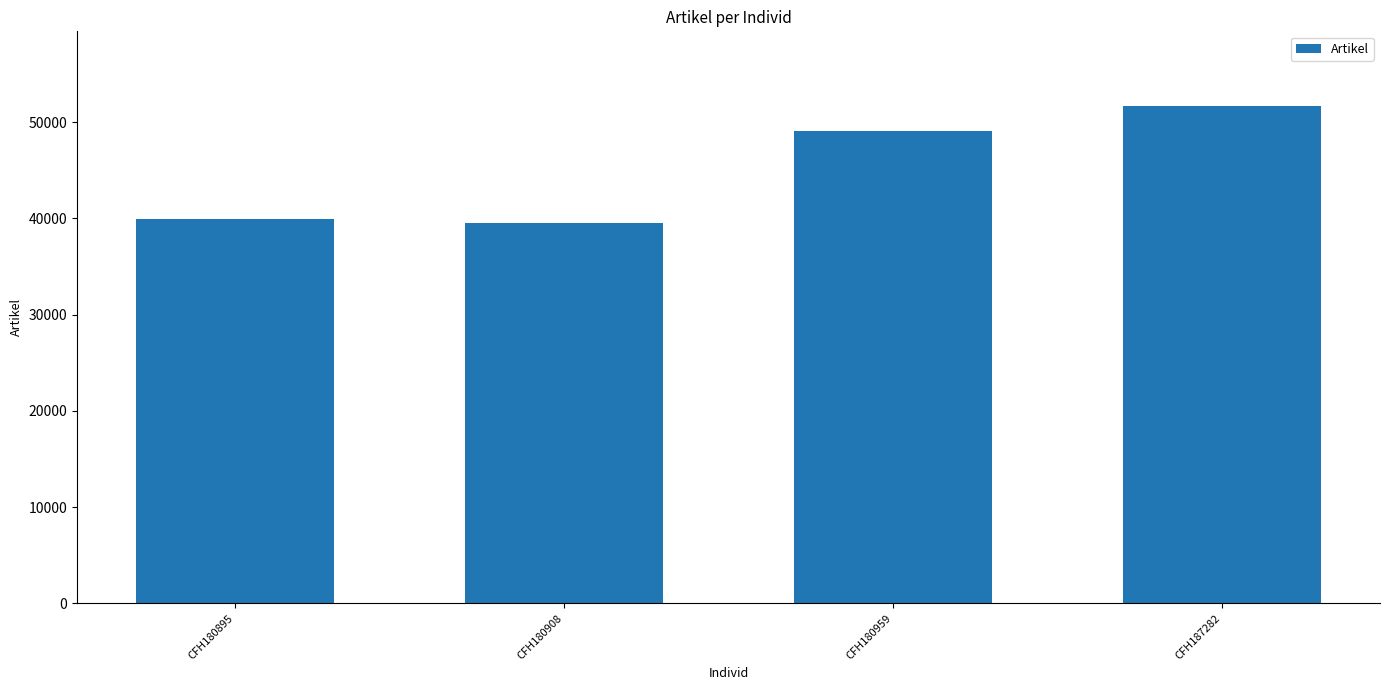

Read the value at CFH180895.

39961